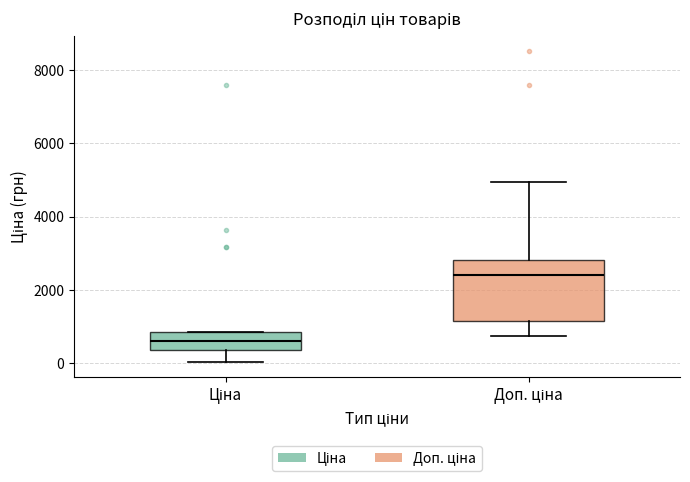

Reading left to right, read every box against the y-axis: the position of its median line, the range the box covers, and the ends of its whiskers. The values are not printed on the chart, so give them approximately, as read against the axis.

Ціна: median 600, box 400 to 800, whiskers 0 to 800
Доп. ціна: median 2400, box 1200 to 2800, whiskers 800 to 5000